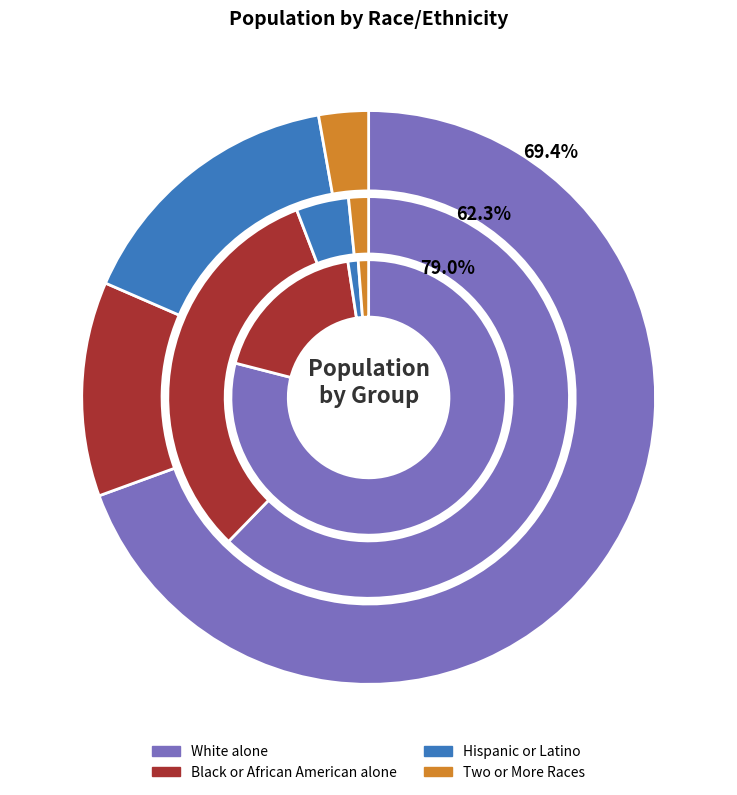

Which series has the widest spread of values?

White alone